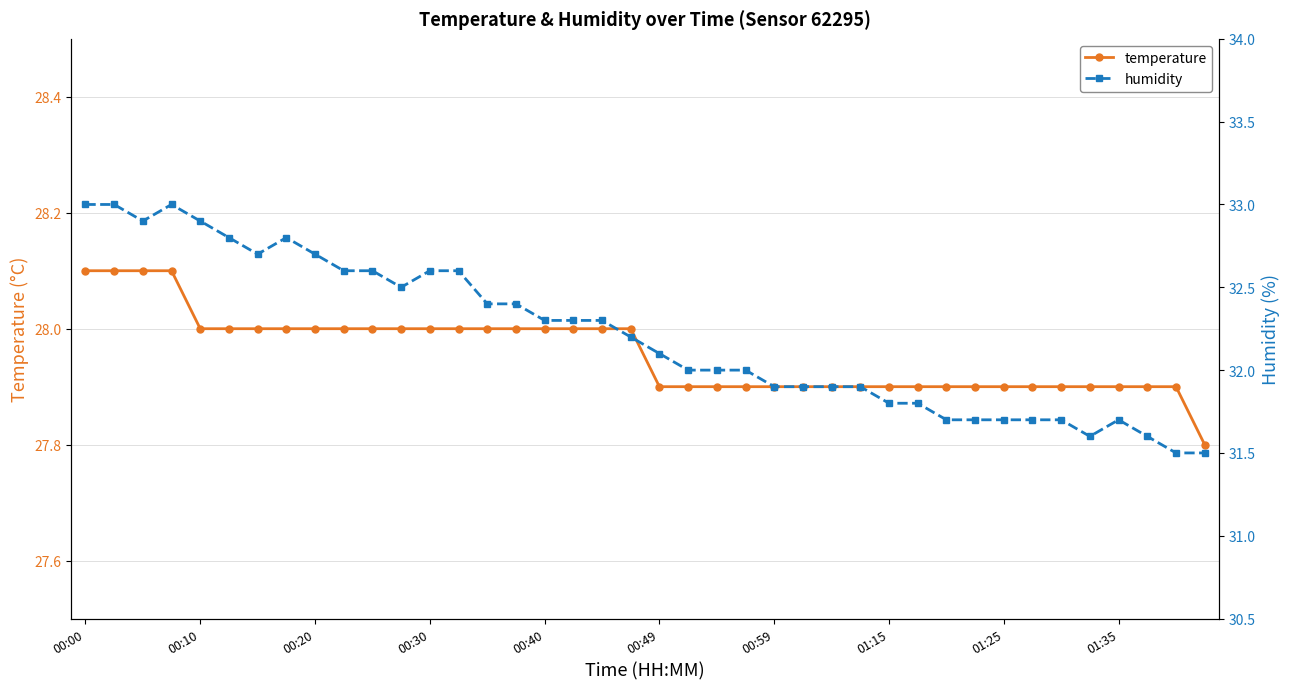

What is the approximate value of humidity at 25?

31.9